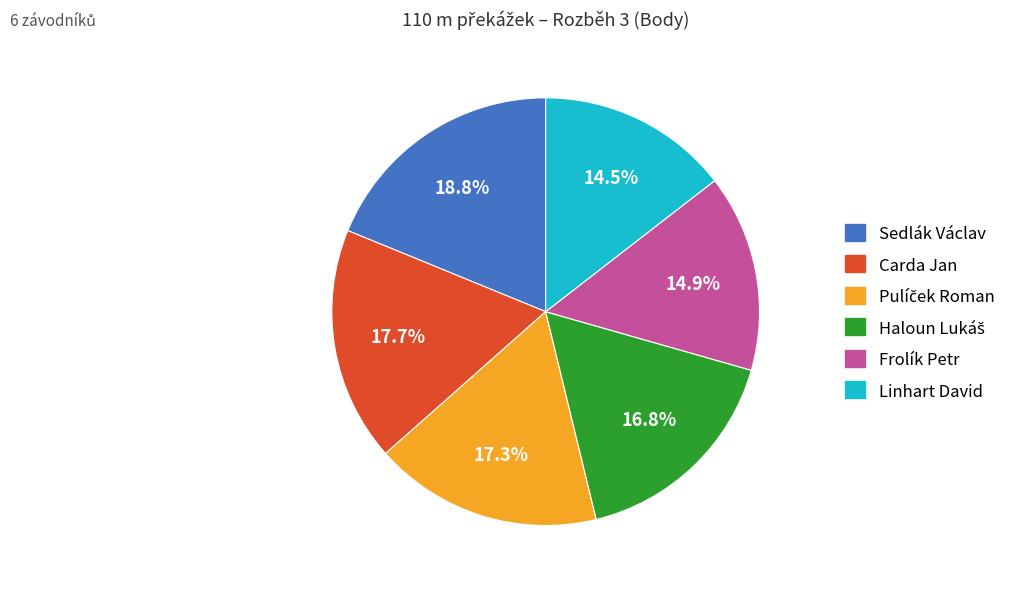

What percentage do Carda Jan and Frolík Petr together represent?

32.6%